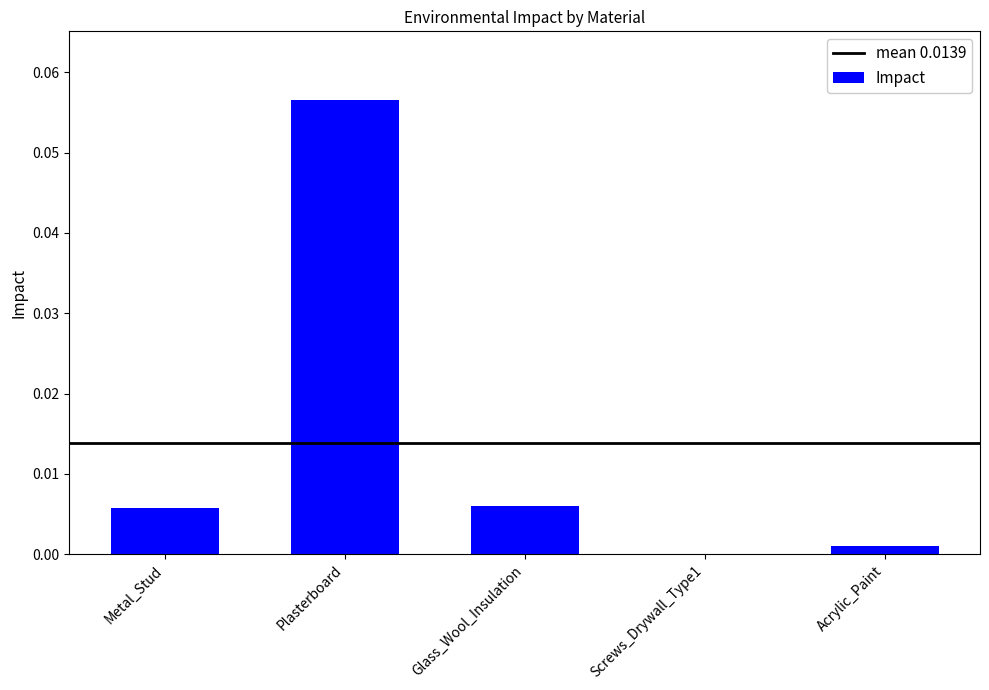

What is the change in value from Plasterboard to Acrylic_Paint?

-0.1